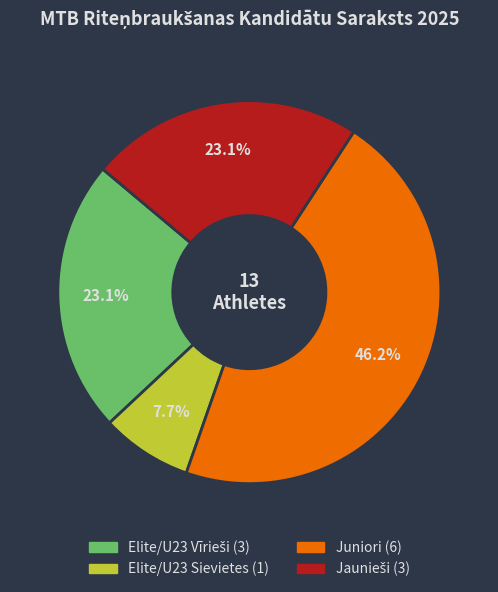

What is the ratio of the value at Elite/U23 Sievietes to the value at Juniori?

0.2